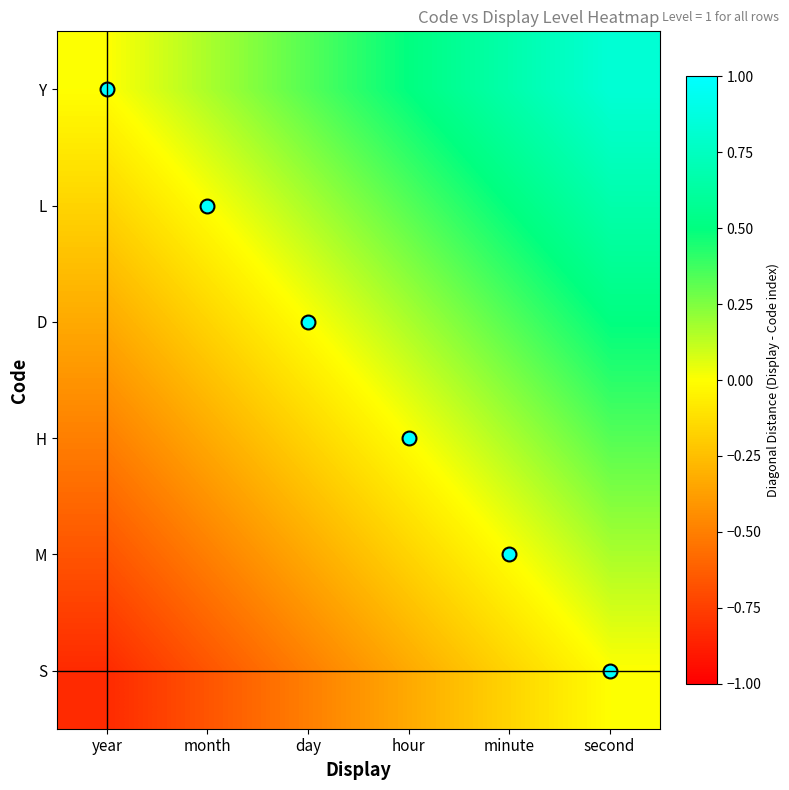

Reading left to right, transcribe all the data shown in this chart.

Y: year=0.0	month=0.2	day=0.3	hour=0.5	minute=0.7	second=0.8
L: year=-0.2	month=0.0	day=0.2	hour=0.3	minute=0.5	second=0.7
D: year=-0.3	month=-0.2	day=0.0	hour=0.2	minute=0.3	second=0.5
H: year=-0.5	month=-0.3	day=-0.2	hour=0.0	minute=0.2	second=0.3
M: year=-0.7	month=-0.5	day=-0.3	hour=-0.2	minute=0.0	second=0.2
S: year=-0.8	month=-0.7	day=-0.5	hour=-0.3	minute=-0.2	second=0.0